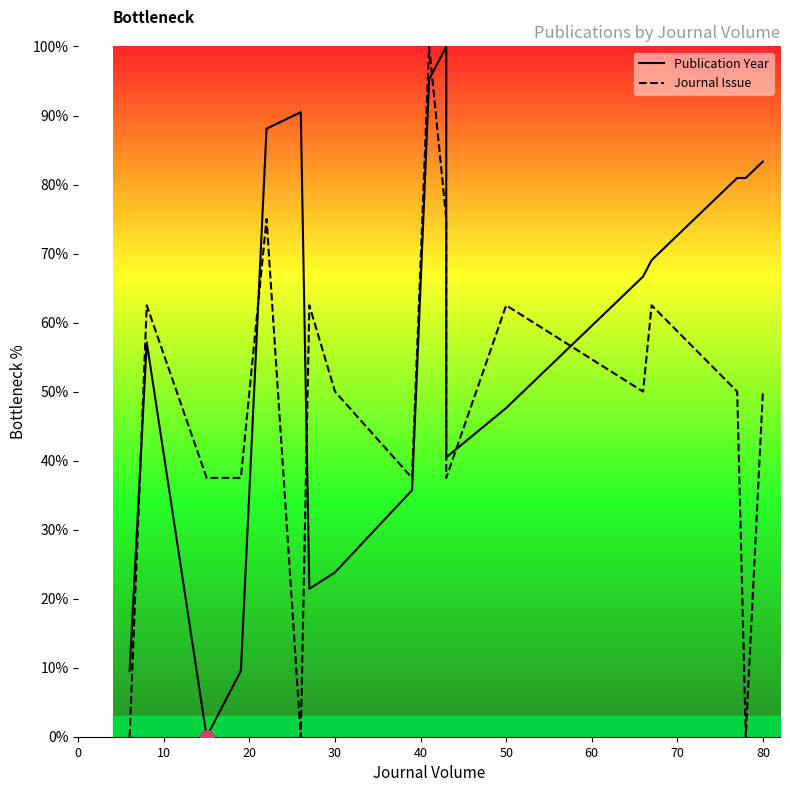

What are all the series names shown in the legend?

Publication Year, Journal Issue